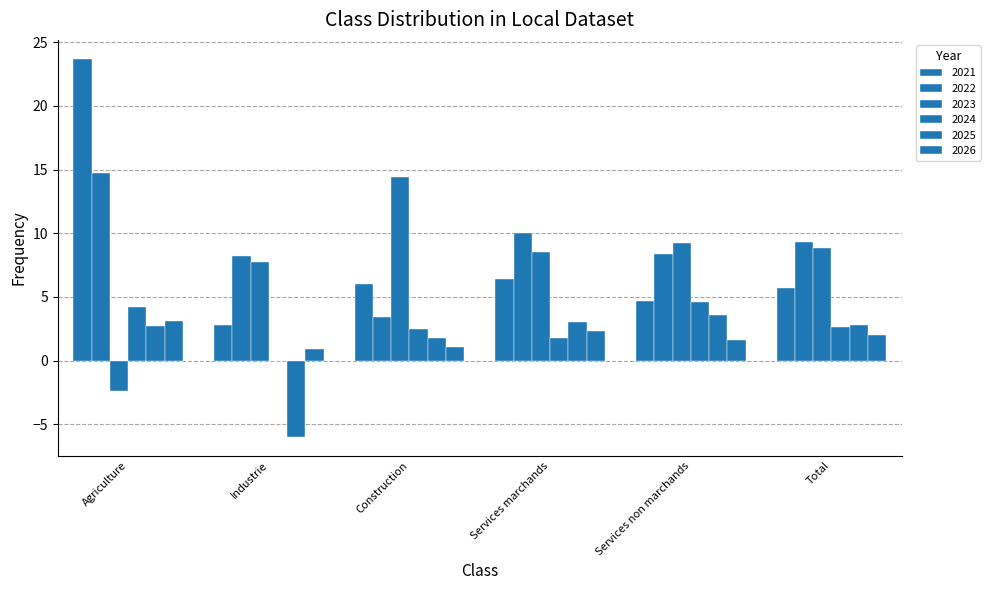

What is the maximum value shown in the chart?

23.7